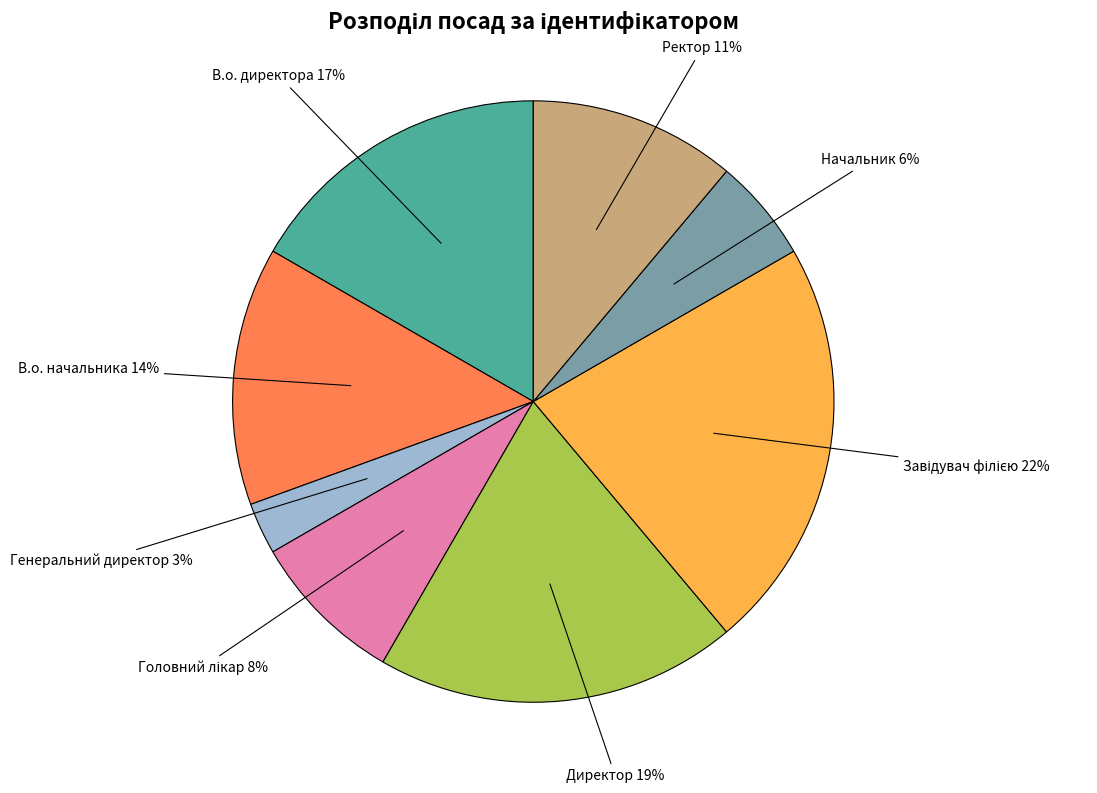

Does any single category account for the majority?

No